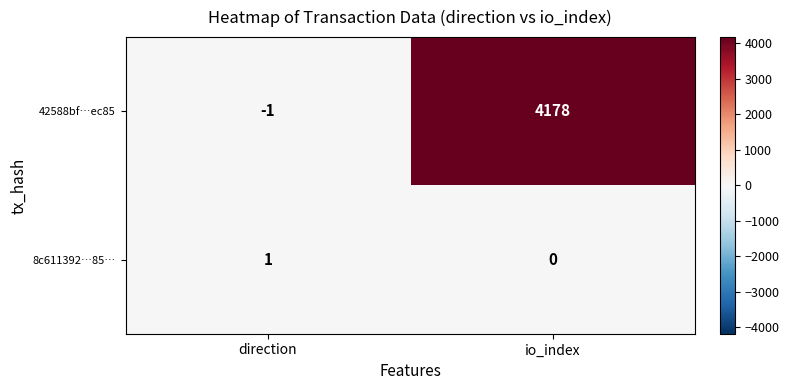

What is the sum of all 42588bf…ec85 values?

4177